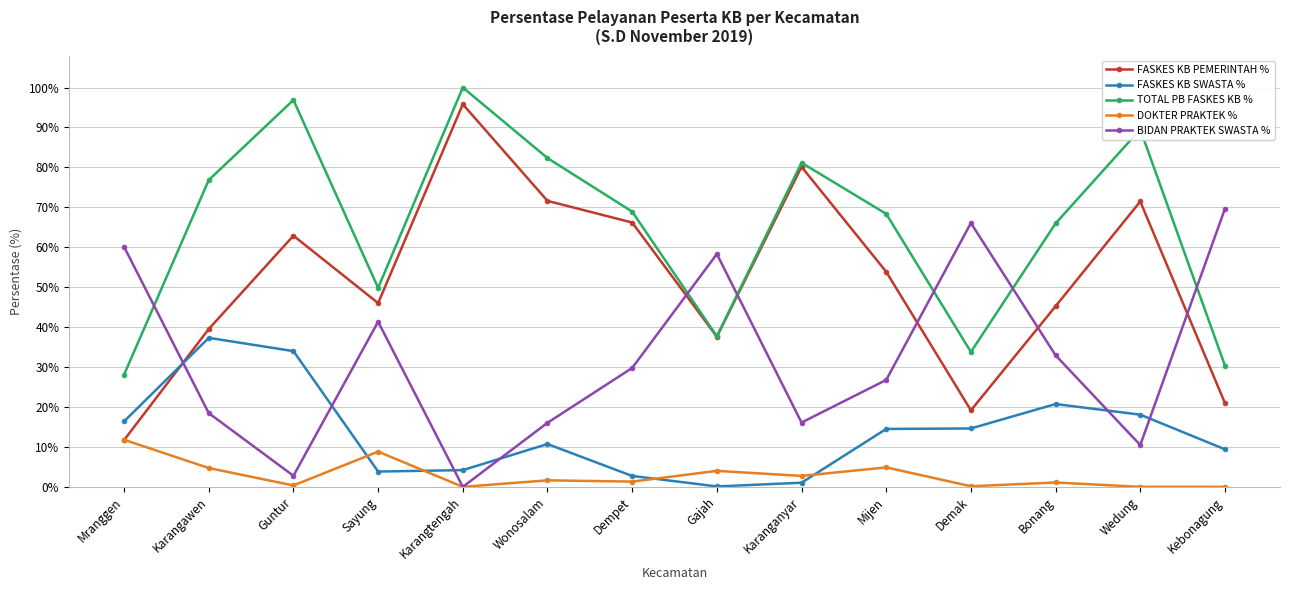

Where is TOTAL PB FASKES KB % nearest to the value 64?

Bonang